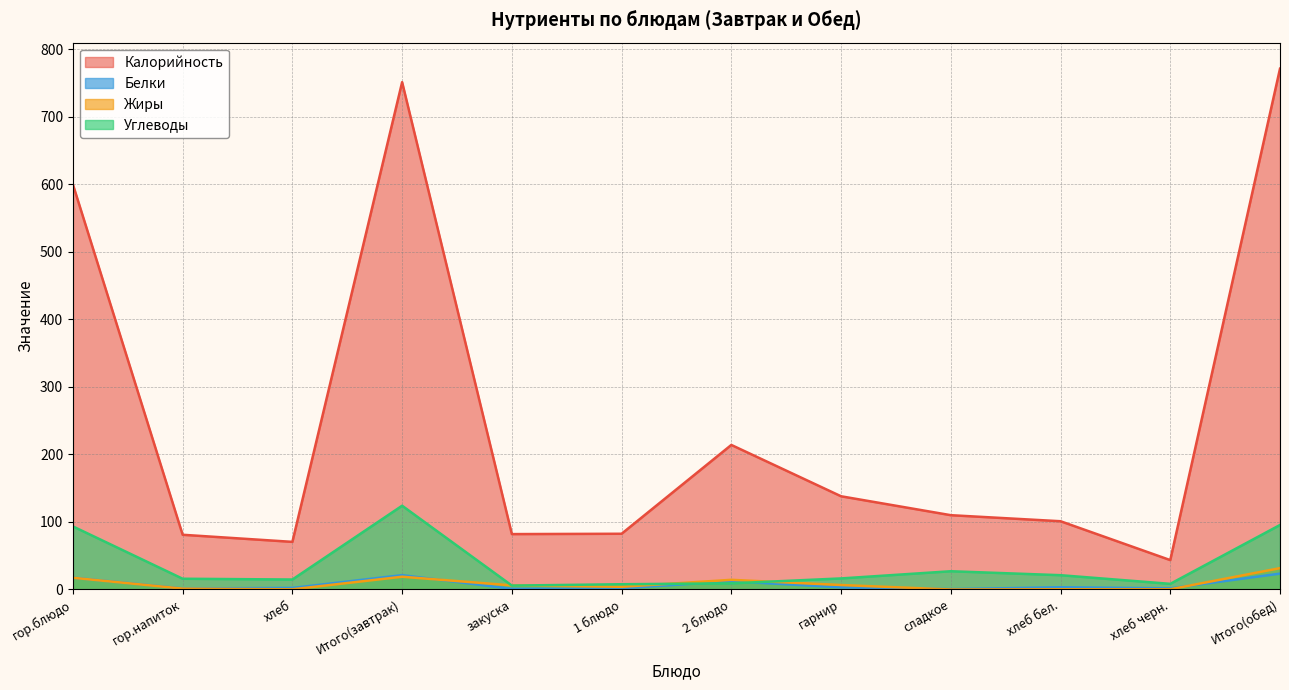

Is the value of Белки at 2 блюдо greater than the value of Углеводы at 2 блюдо?

Yes